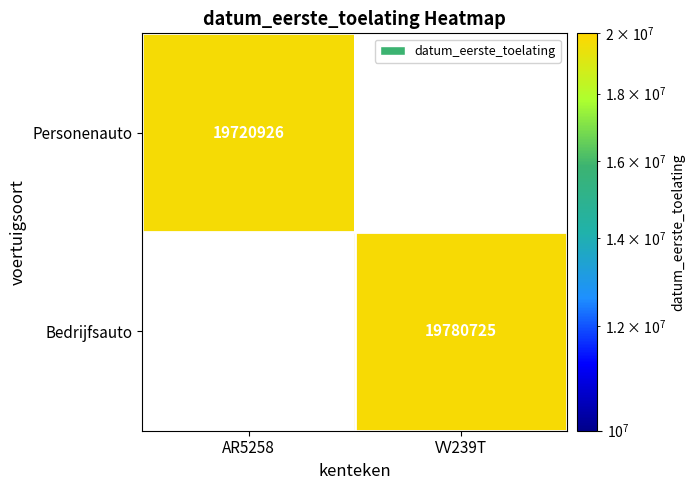

The Personenauto series shows 19720926 at AR5258. True or false?

True